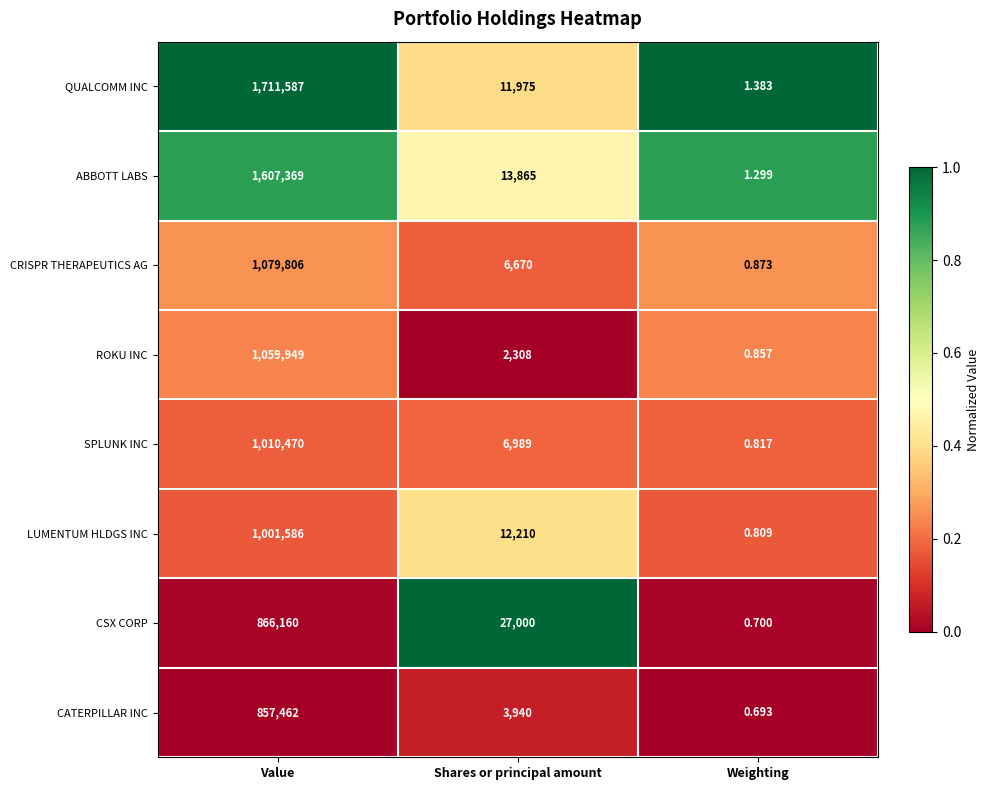

Where is QUALCOMM INC nearest to the value 855794?

Shares or principal amount